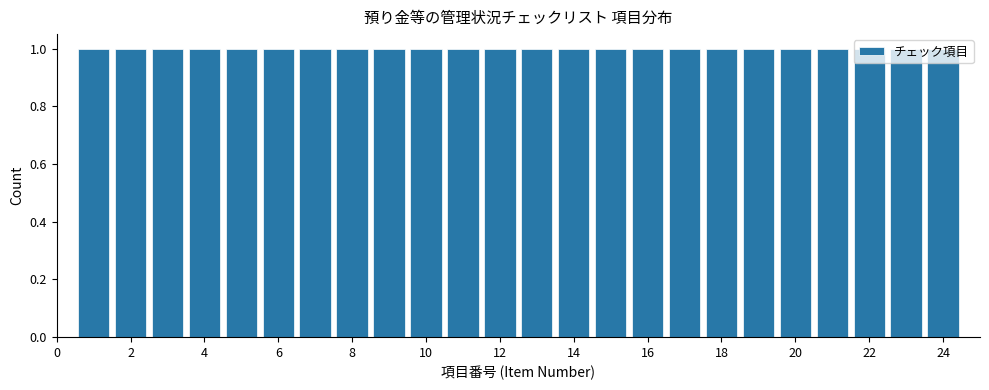

Reading left to right, transcribe this chart: for each bar, give the range it covers on the x-axis and its height. Neither the bar edges nor the heights are printed on the chart, so give them approximately, as read against the axes.

0.5 to 1.5: 1
1.5 to 2.5: 1
2.5 to 3.5: 1
3.5 to 4.5: 1
4.5 to 5.5: 1
5.5 to 6.5: 1
6.5 to 7.5: 1
7.5 to 8.5: 1
8.5 to 9.5: 1
9.5 to 10.5: 1
10.5 to 11.5: 1
11.5 to 12.5: 1
12.5 to 13.5: 1
13.5 to 14.5: 1
14.5 to 15.5: 1
15.5 to 16.5: 1
16.5 to 17.5: 1
17.5 to 18.5: 1
18.5 to 19.5: 1
19.5 to 20.5: 1
20.5 to 21.5: 1
21.5 to 22.5: 1
22.5 to 23.5: 1
23.5 to 24.5: 1